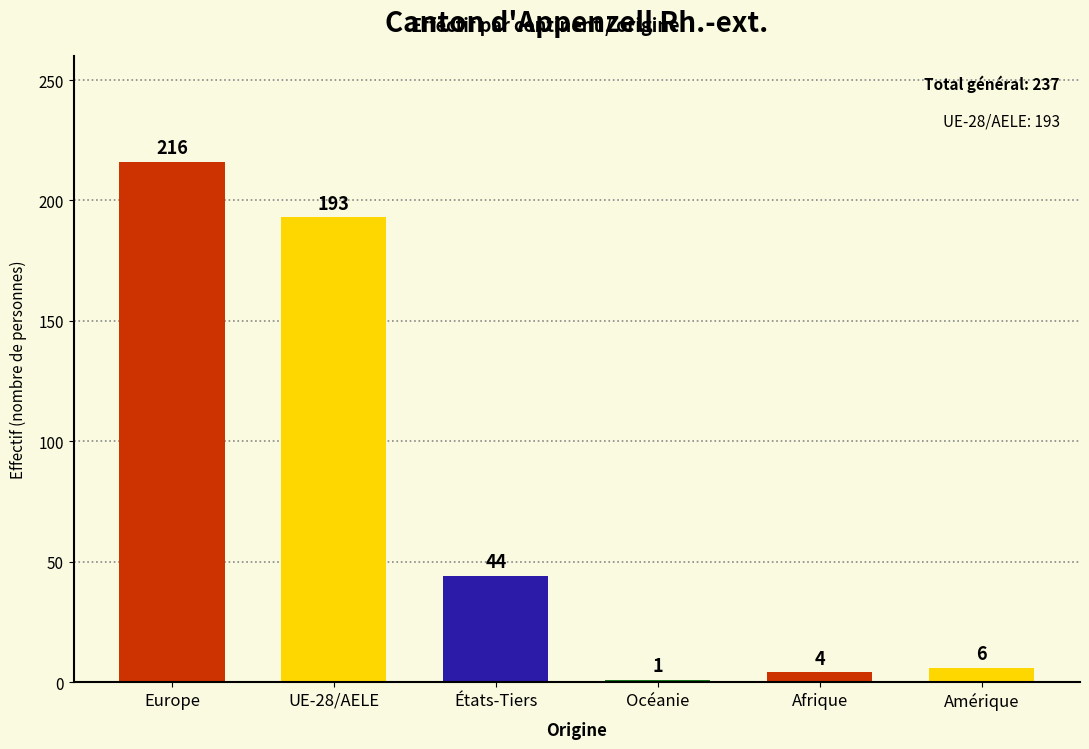

Are the bars grouped side by side (vs. stacked)?

No